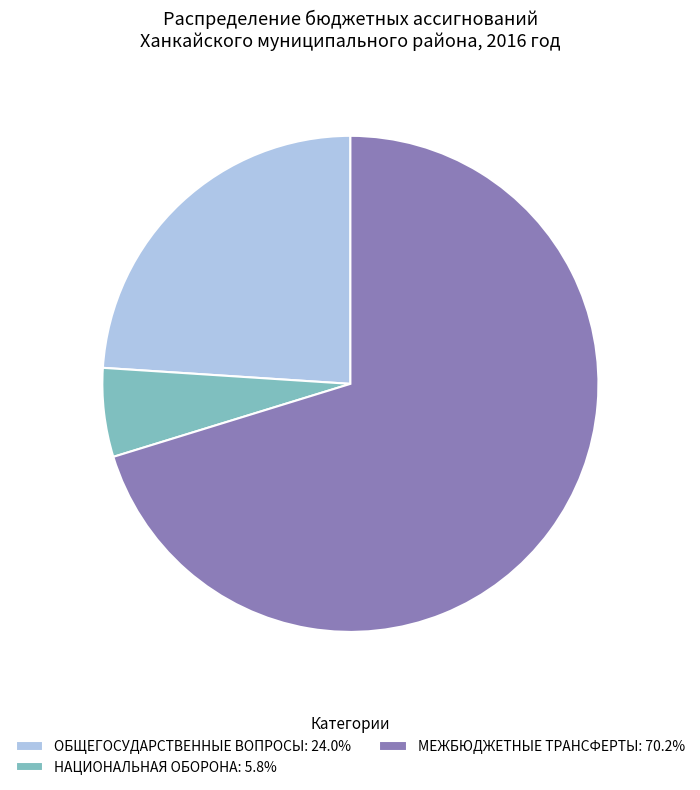

Is it true that ОБЩЕГОСУДАРСТВЕННЫЕ ВОПРОСЫ is 34% of the pie?

False